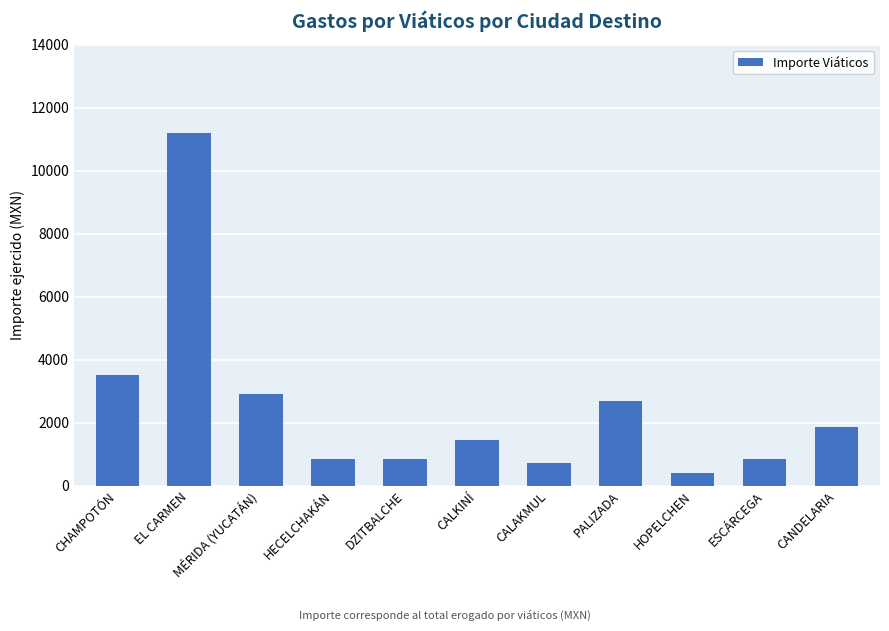

Read the value at CANDELARIA, to the nearest 10.

1870